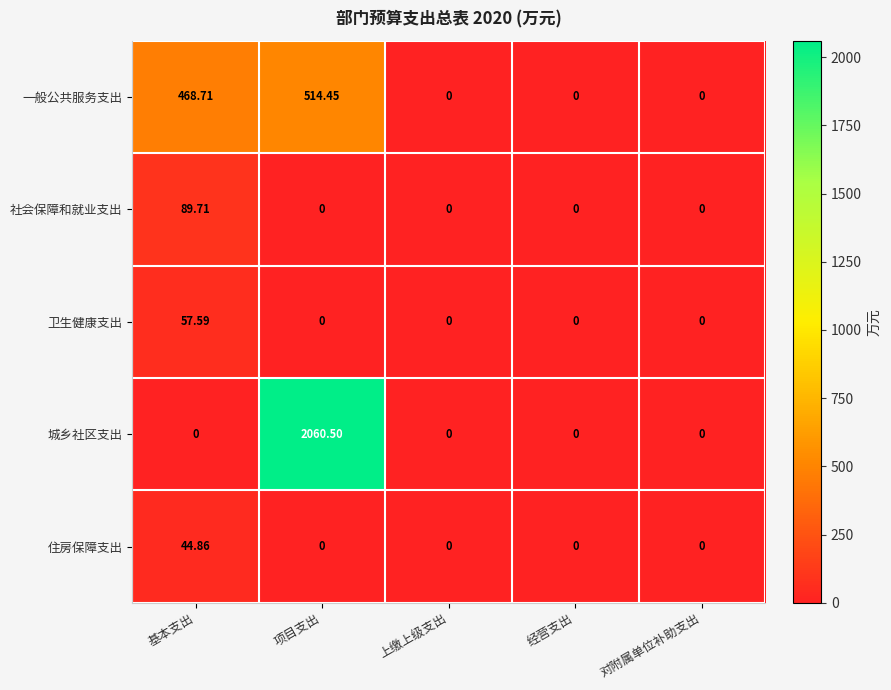

At which label does 一般公共服务支出 reach its peak?

项目支出